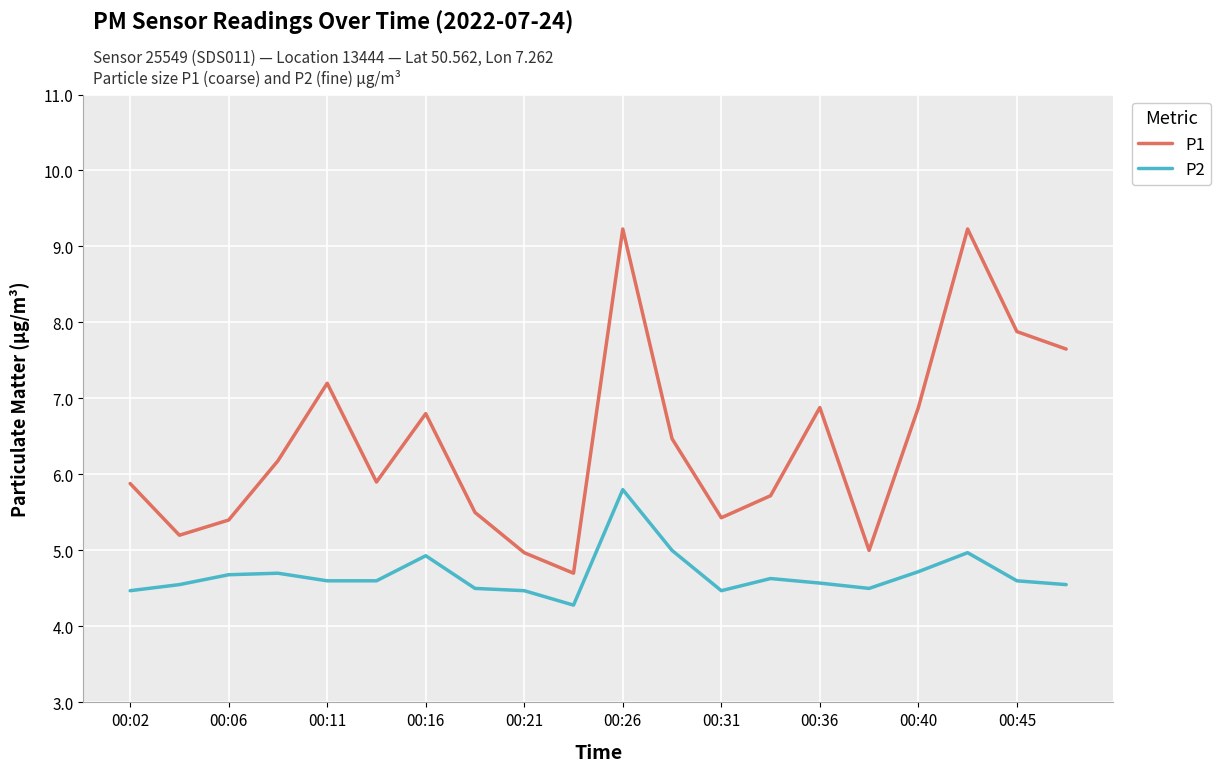

Which series has the largest total across all categories?

P1